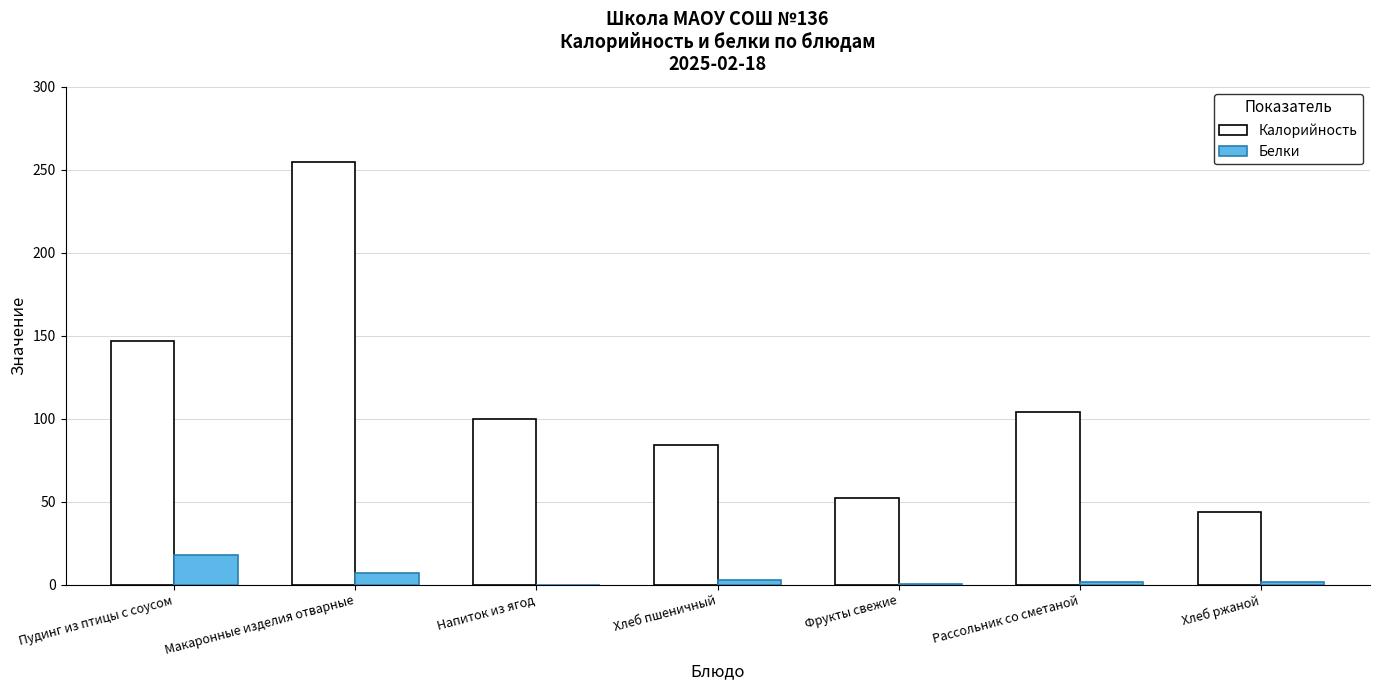

How many categories are shown in the chart?

7